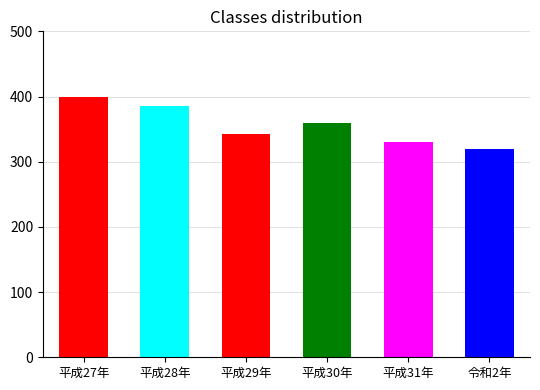

What is the label of the 2nd bar from the right?

平成31年